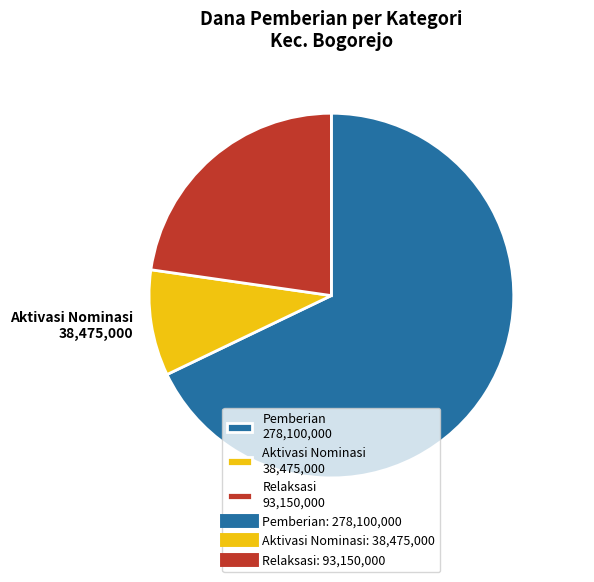

Do Pemberian 278,100,000 and Aktivasi Nominasi 38,475,000 together represent more than half of the pie?

Yes